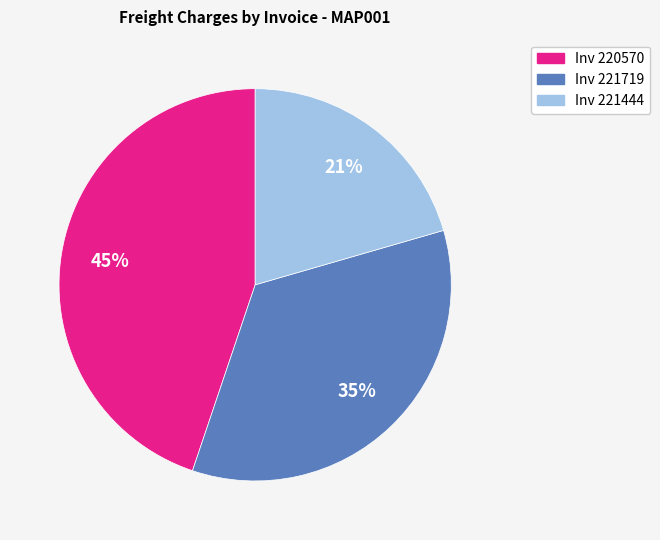

What percentage is the Inv 220570 slice, to the nearest percent?

45%